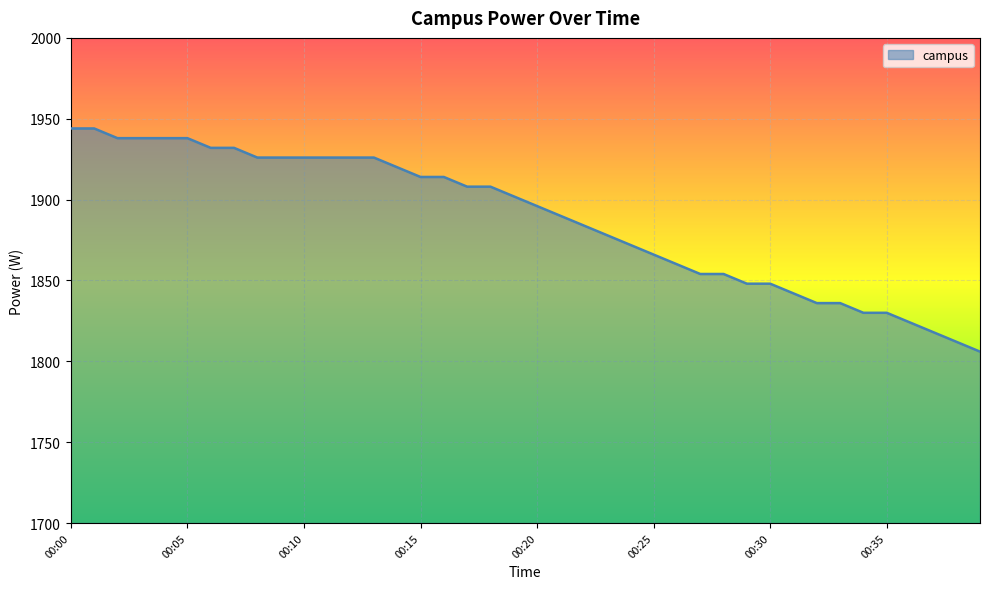

Reading left to right, transcribe all the data shown in this chart.

1944	1944	1938	1938	1938	1938	1932	1932	1926	1926	1926	1926	1926	1926	1920	1914	1914	1908	1908	1902	1896	1890	1884	1878	1872	1866	1860	1854	1854	1848	1848	1842	1836	1836	1830	1830	1824	1818	1812	1806